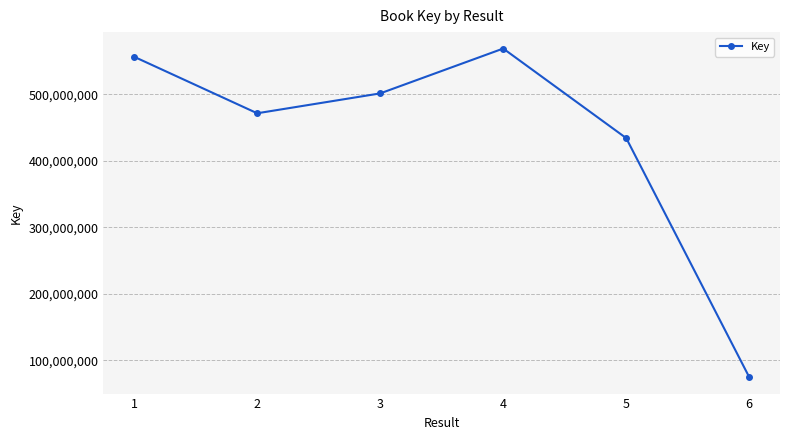

What is the smallest value displayed?

74652274